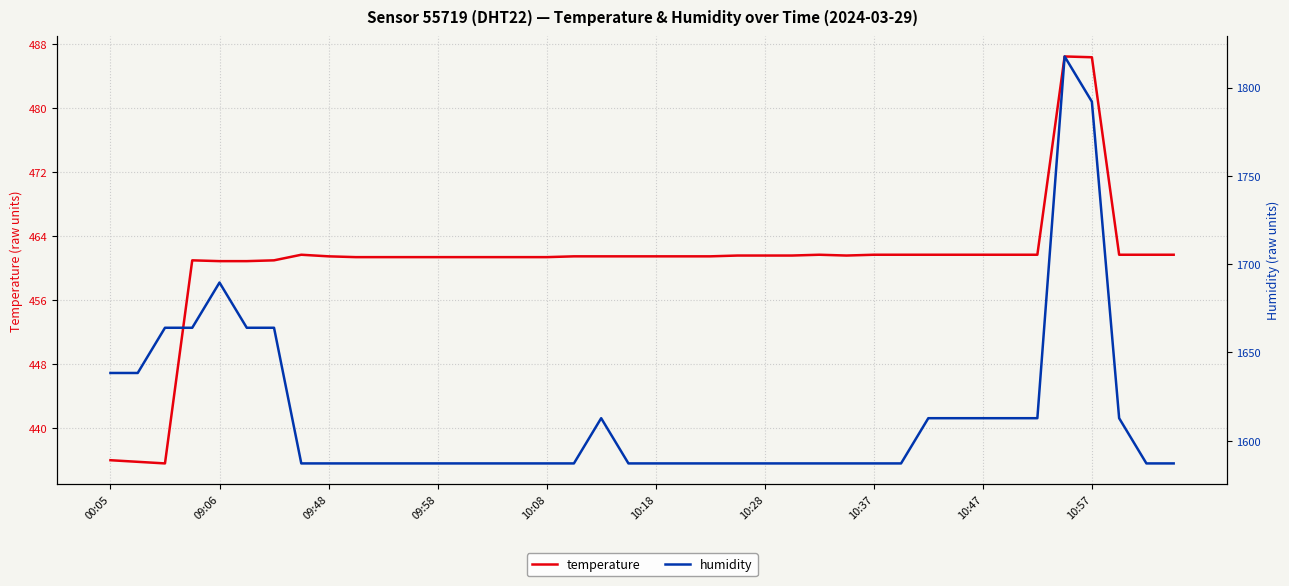

True or false: temperature has a value of 192.7 at 35.

False